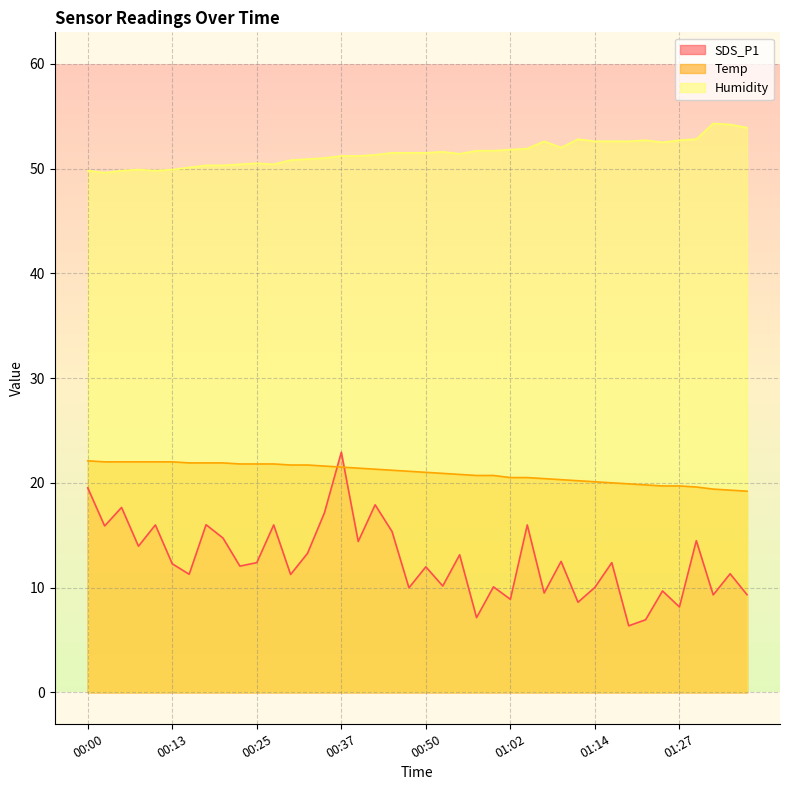

Does the chart display data point markers on the line(s)?

No